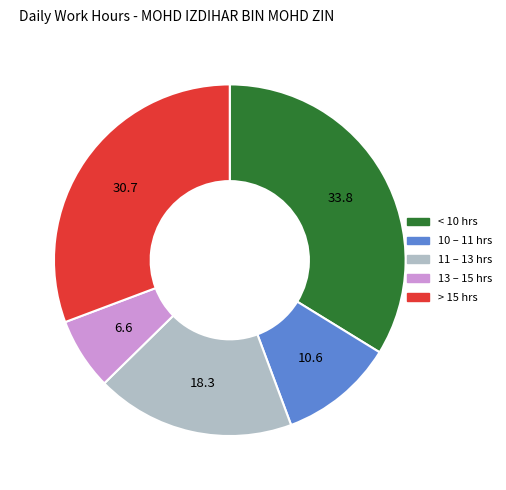

How many segments does this pie chart have?

5